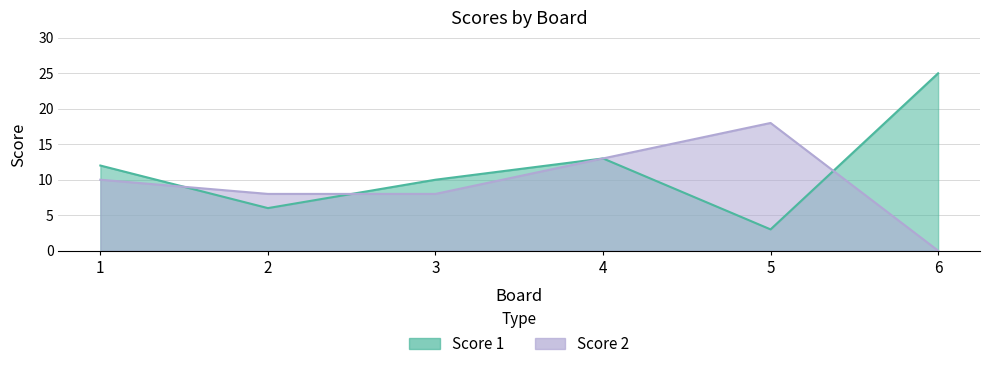

What is the value of the Score 2 point at the 2nd from the left?

8